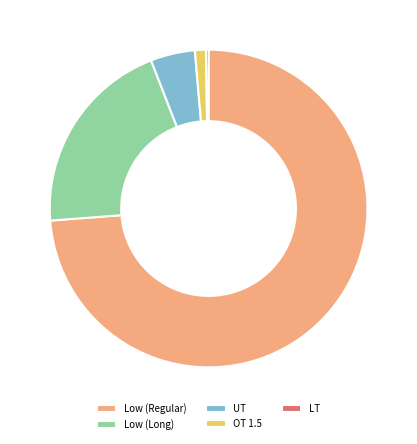

What is the largest slice in the pie chart?

Low (Regular)